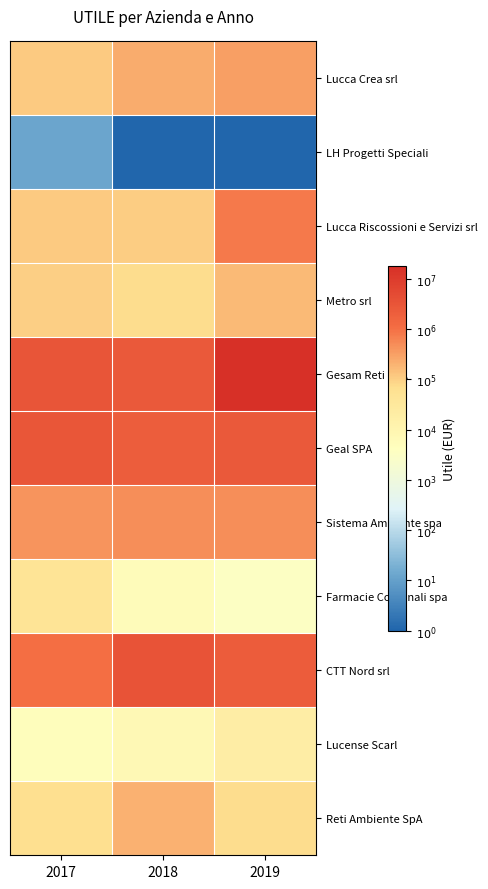

Which series has the largest total across all categories?

Gesam Reti SpA